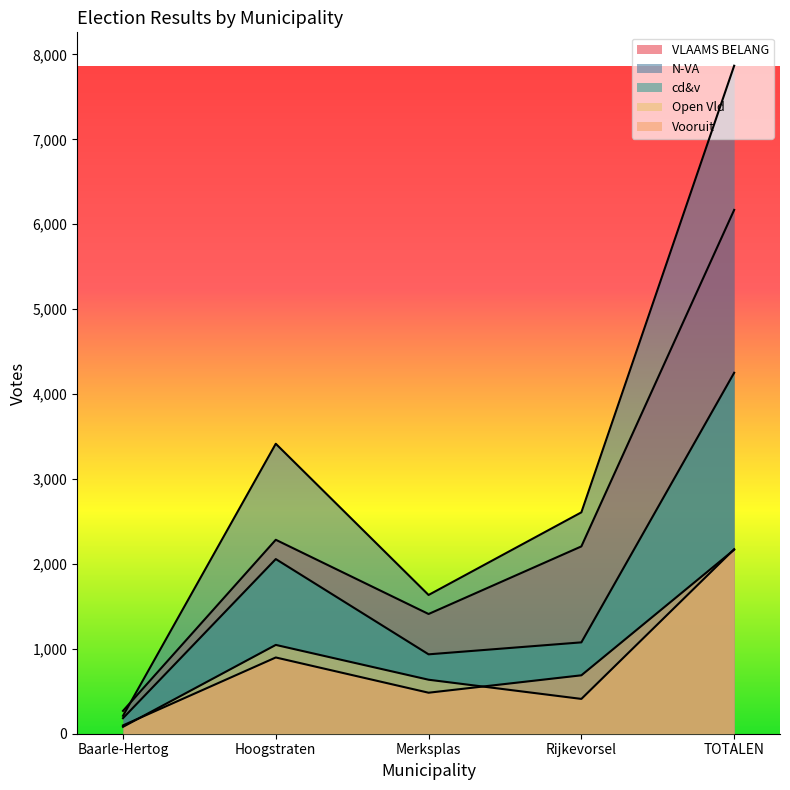

What are all the series names shown in the legend?

VLAAMS BELANG, N-VA, cd&v, Open Vld, Vooruit